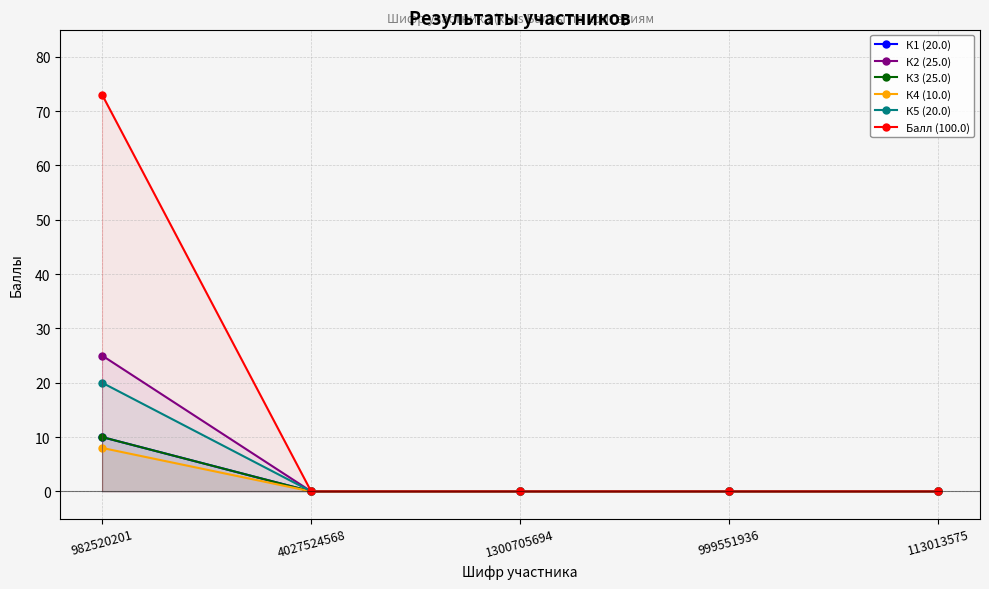

Rank the series by their maximum value, from highest to lowest.

Балл (100.0), К2 (25.0), К5 (20.0), К1 (20.0), К3 (25.0), К4 (10.0)